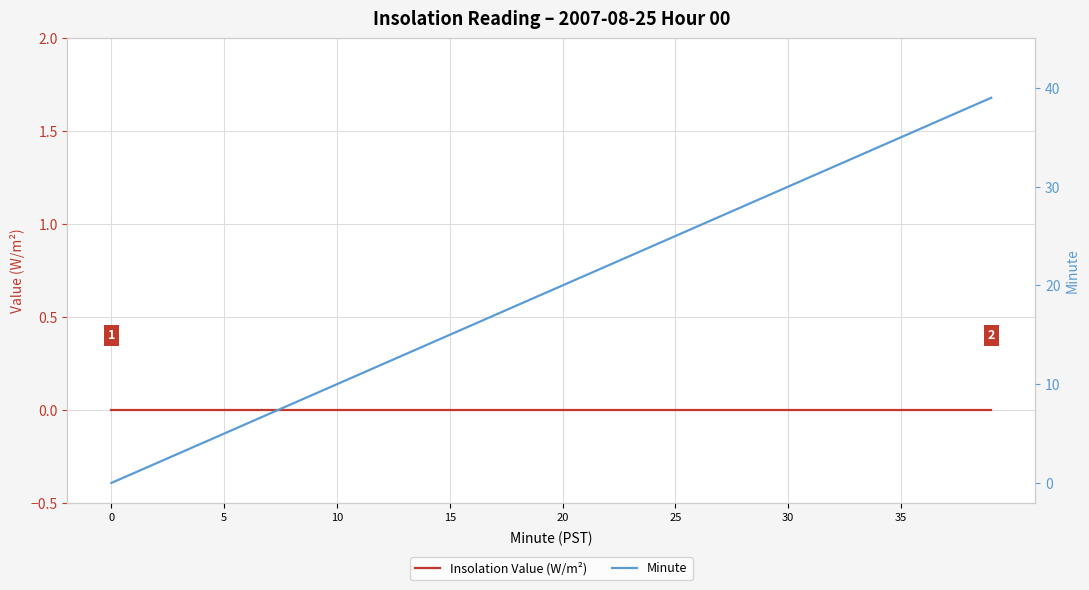

How many data points in Minute are above 20?

19